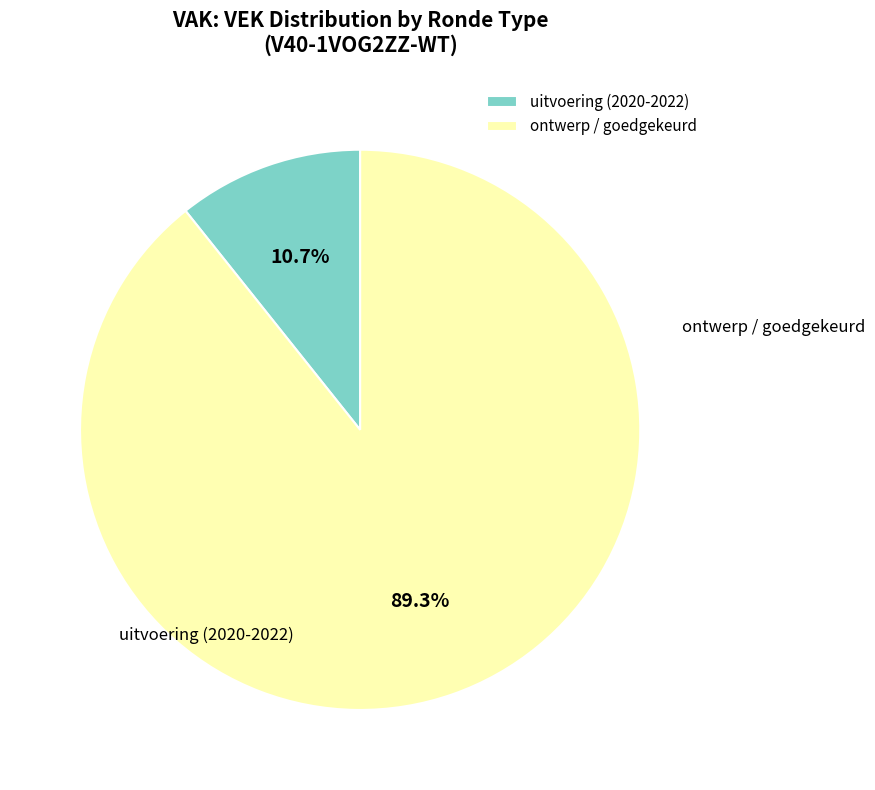

Rank the categories by value from lowest to highest.

uitvoering (2020-2022), ontwerp / goedgekeurd